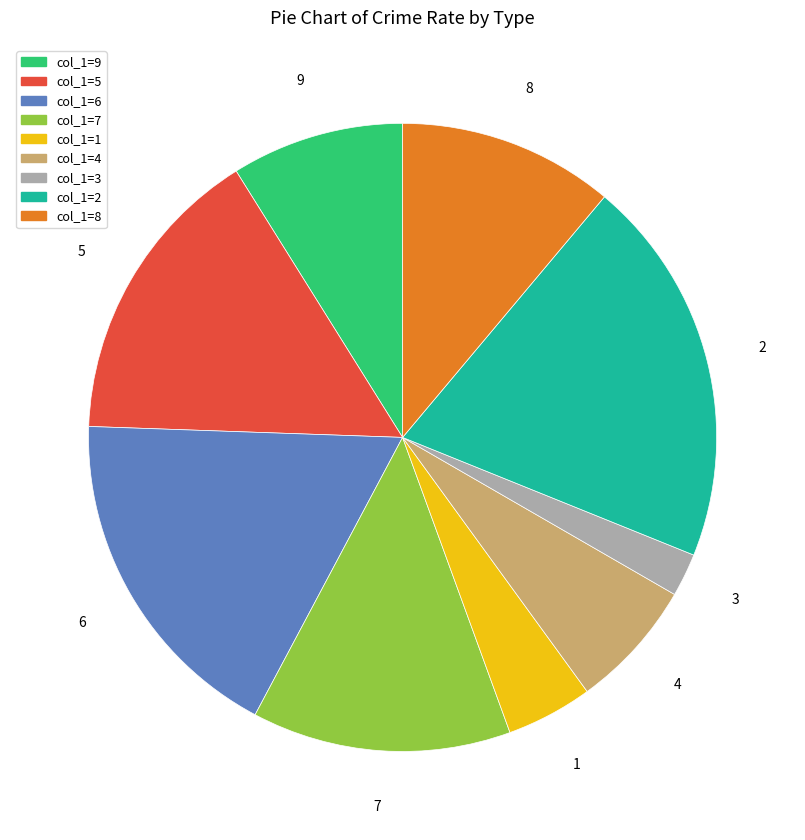

Which has a higher value, col_1=4 or col_1=8?

col_1=8